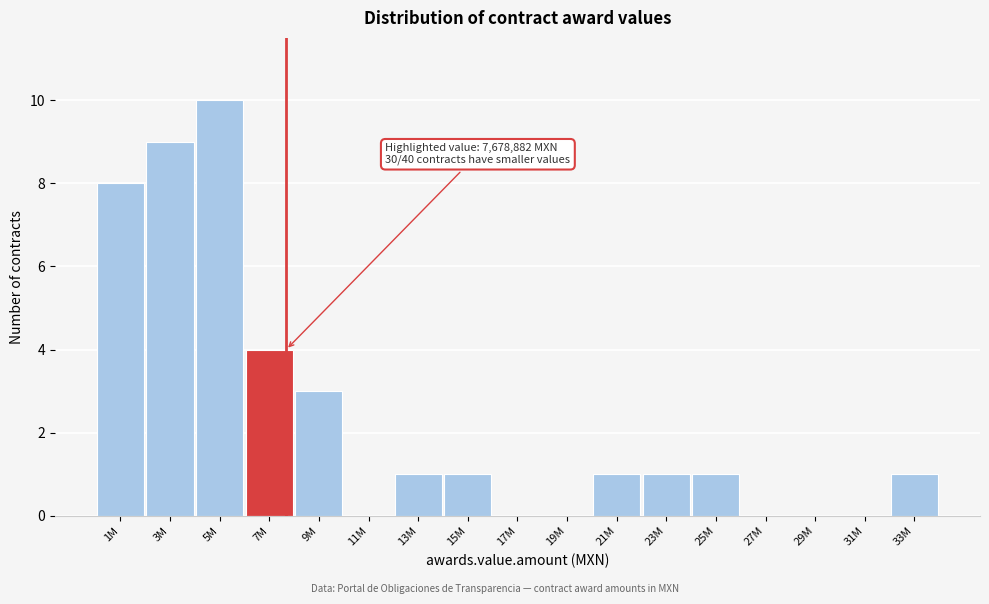

Reading left to right, extract all data points from this chart.

1M=8	3M=9	5M=10	7M=4	9M=3	11M=0	13M=1	15M=1	17M=0	19M=0	21M=1	23M=1	25M=1	27M=0	29M=0	31M=0	33M=1